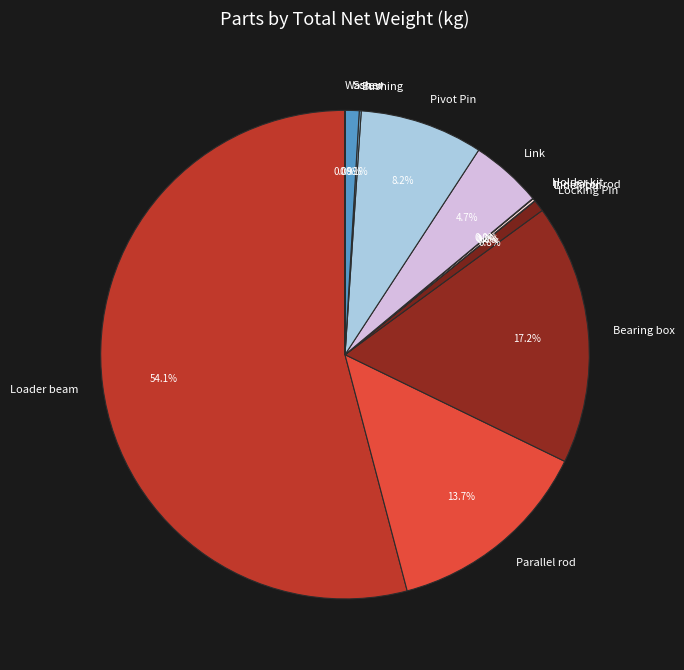

To the nearest percent, what percentage of the pie is Loader beam?

54%